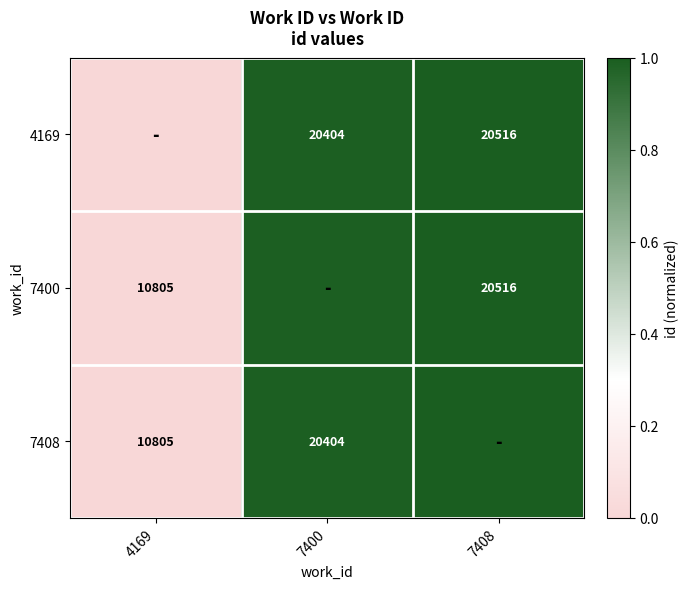

At how many categories does at least one series exceed 0?

2